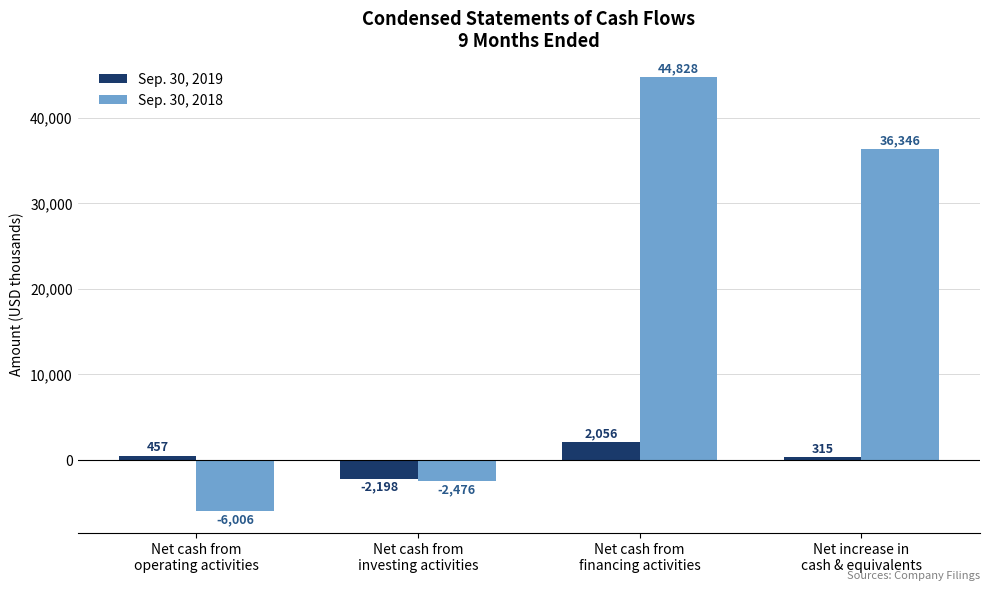

List the series in order of their overall mean, highest first.

Sep. 30, 2018, Sep. 30, 2019